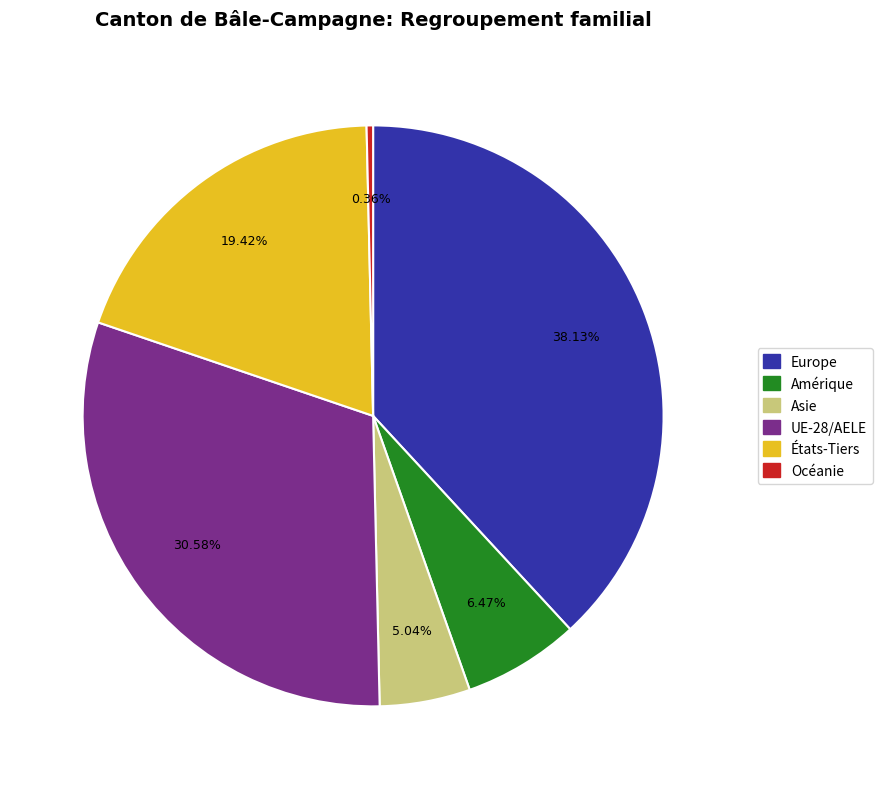

How many segments does this pie chart have?

6